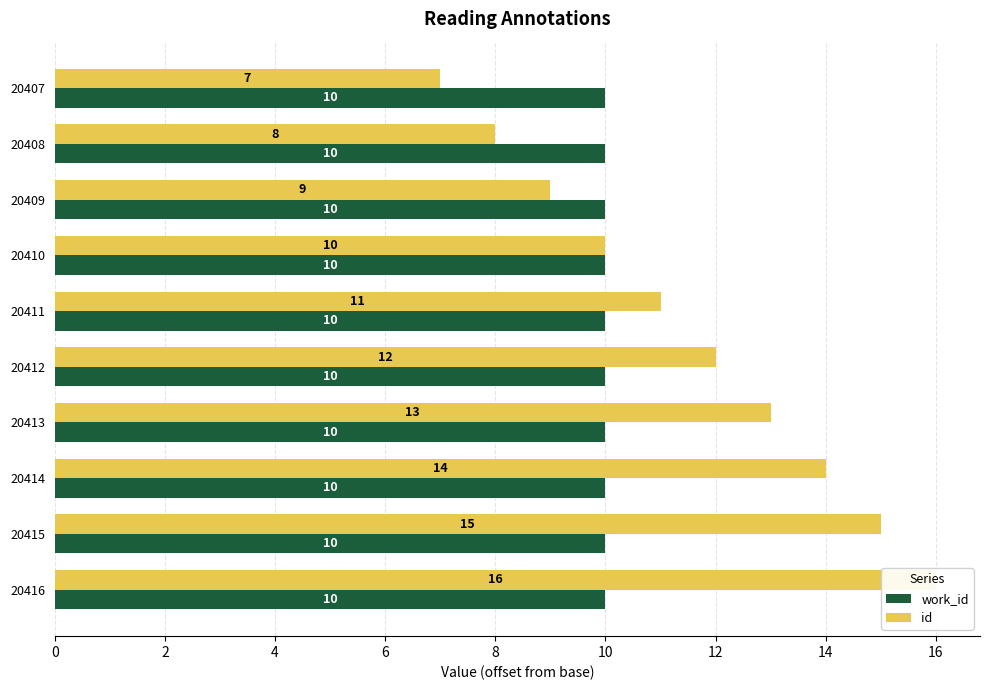

The id series shows 14.4 at 20411. True or false?

False